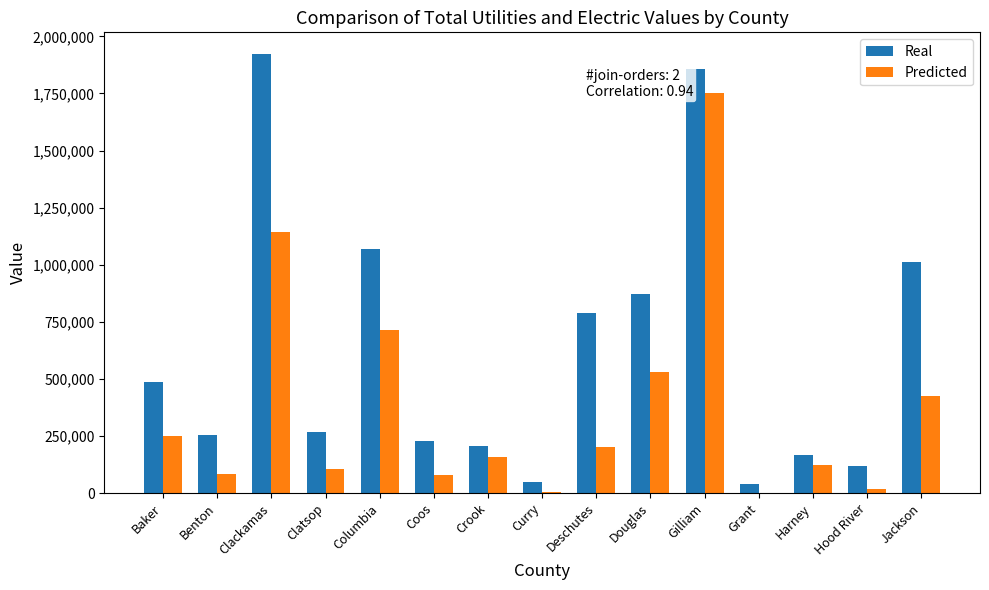

What is the total value across all series at Coos?

307176.4